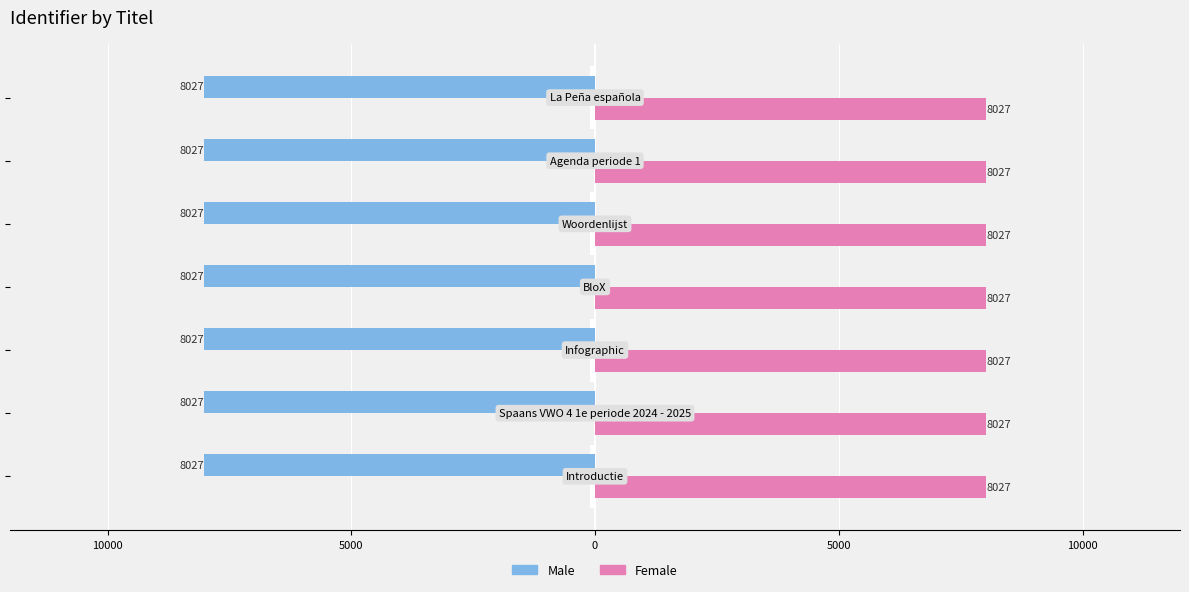

Which series has the largest total across all categories?

Female